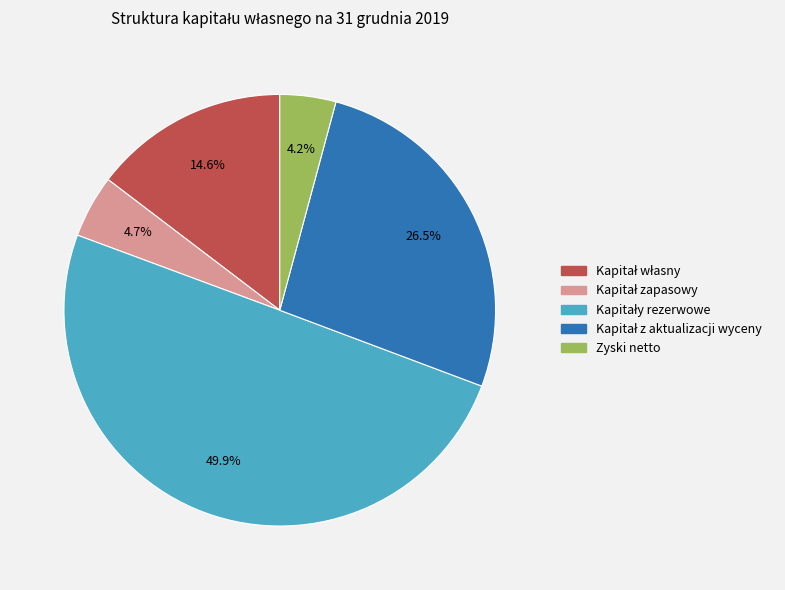

Which category has the smallest portion of the pie?

Zyski netto